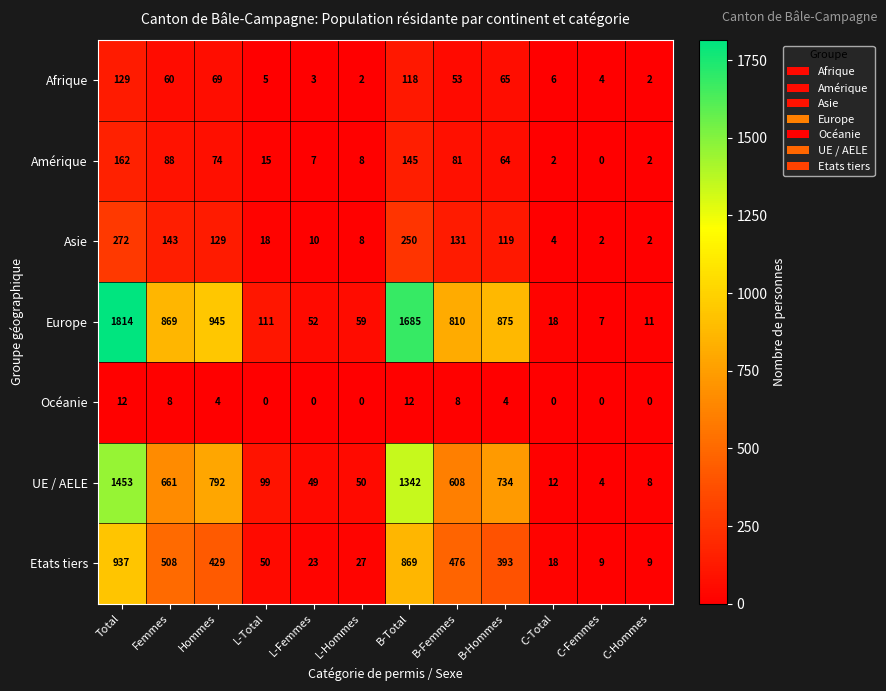

What is the spread (max minus min) of values at L-Femmes?

52